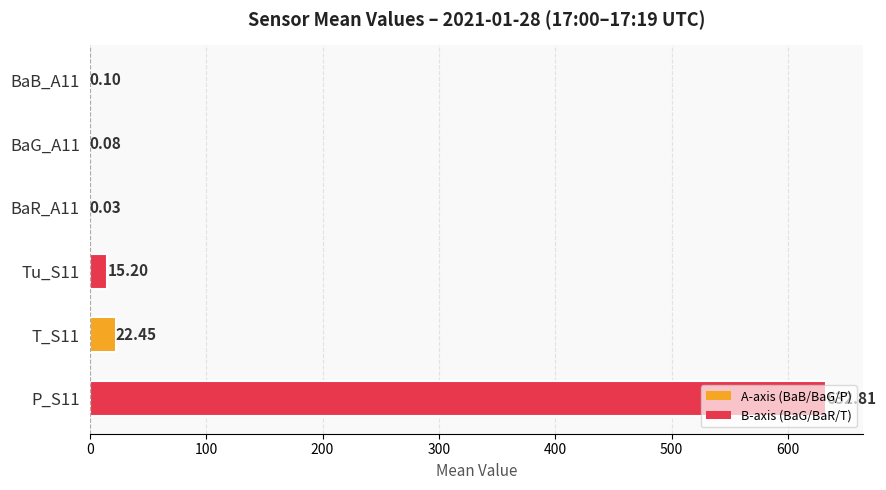

Between P_S11 and Tu_S11, which is larger?

P_S11